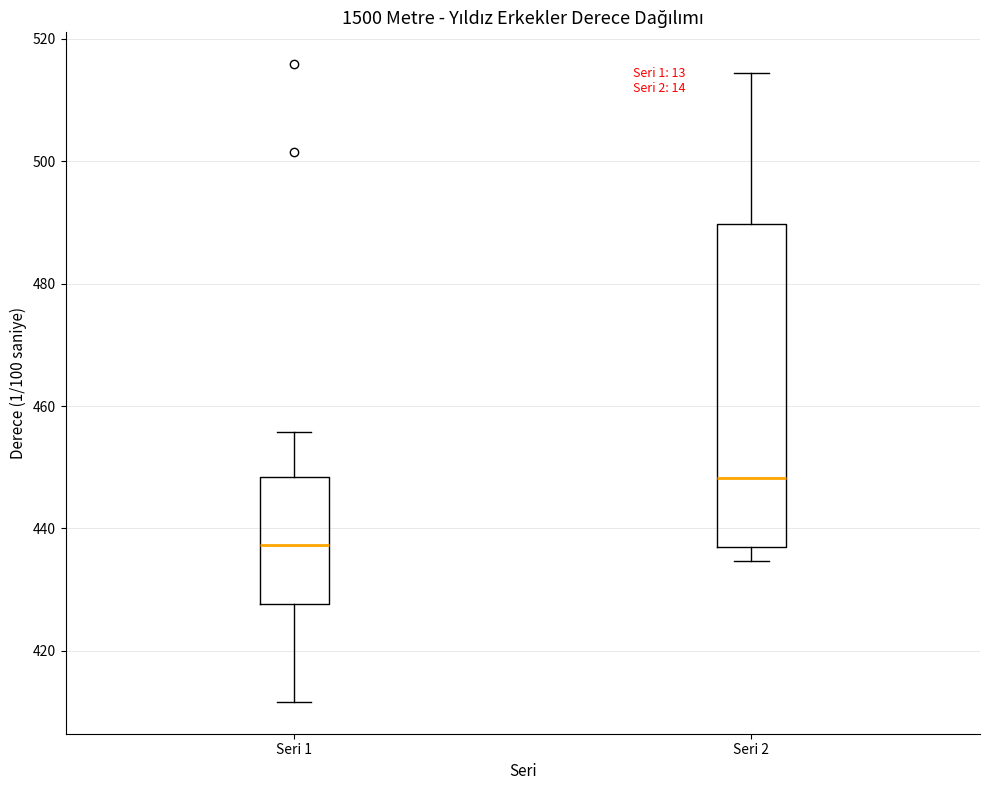

Comparing the boxes themselves (not the whiskers), which one is the tallest?

Seri 2